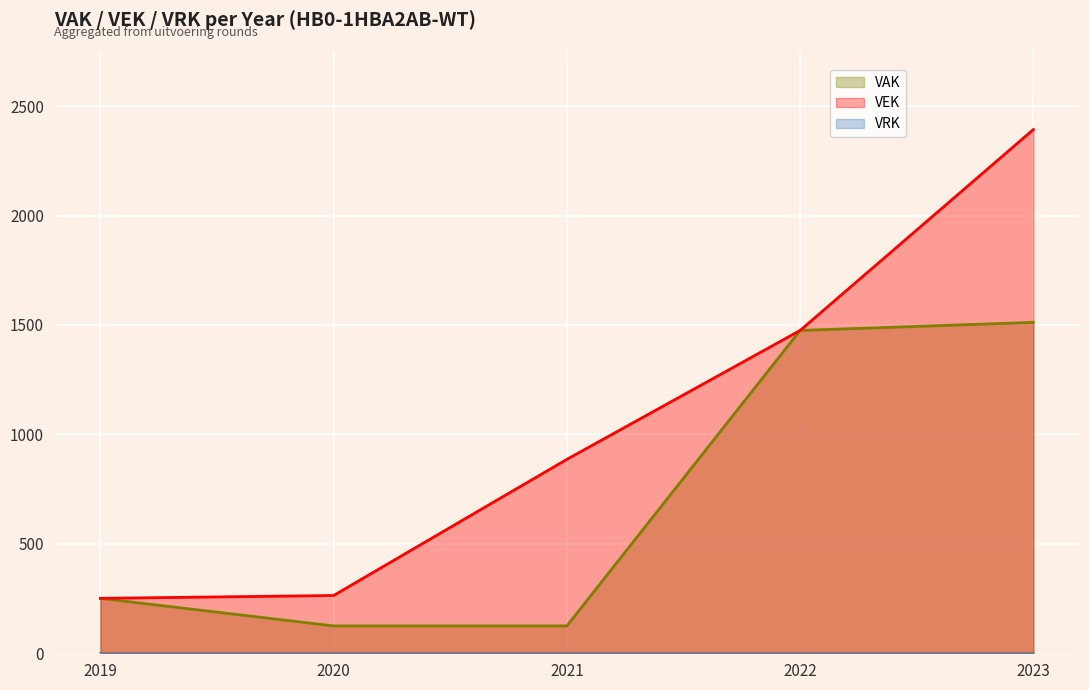

What is the maximum value shown in the chart?

2393